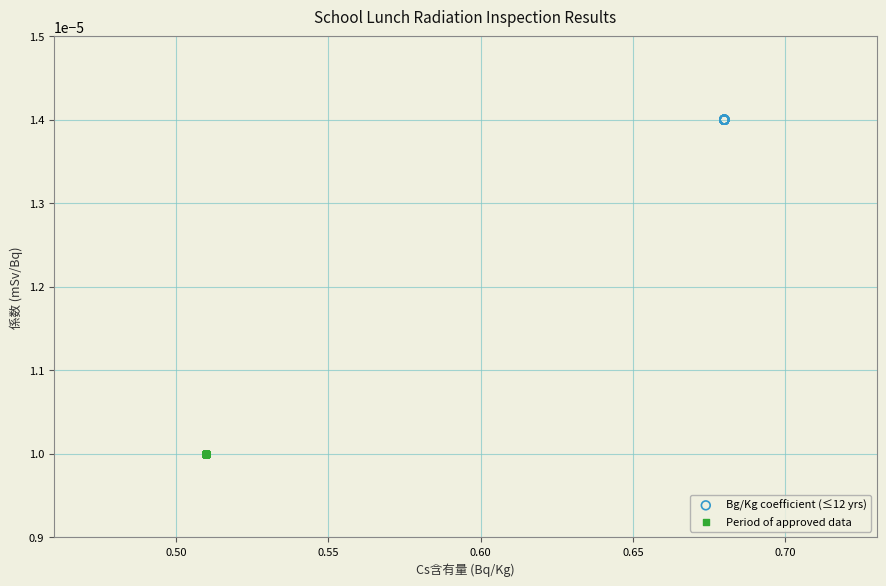

Which series contains the highest Y value?

Bg/Kg coefficient (≤12 yrs)